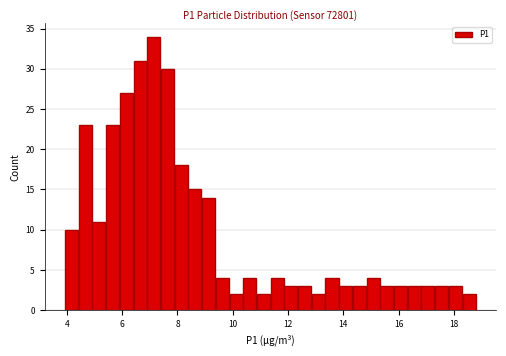

Around what value on the x-axis is the tallest bar? Give the approximate position of its centre, as read against the axis.

7.2